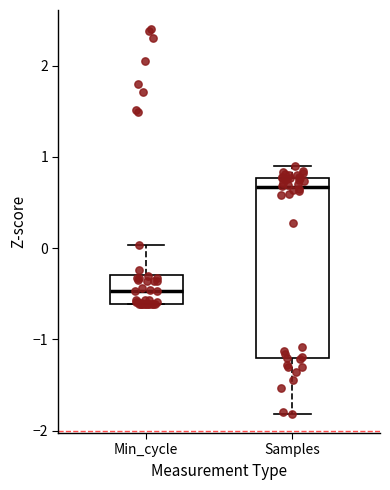

Reading left to right, transcribe this box plot: for each box, give where its median line is, the range the box spans, and where its two whiskers end, as read against the y-axis. The values are not printed on the chart, so give them approximately, as read against the axis.

Min_cycle: median -0.5, box -0.6 to -0.3, whiskers -0.6 to 0.0
Samples: median 0.7, box -1.2 to 0.8, whiskers -1.8 to 0.9